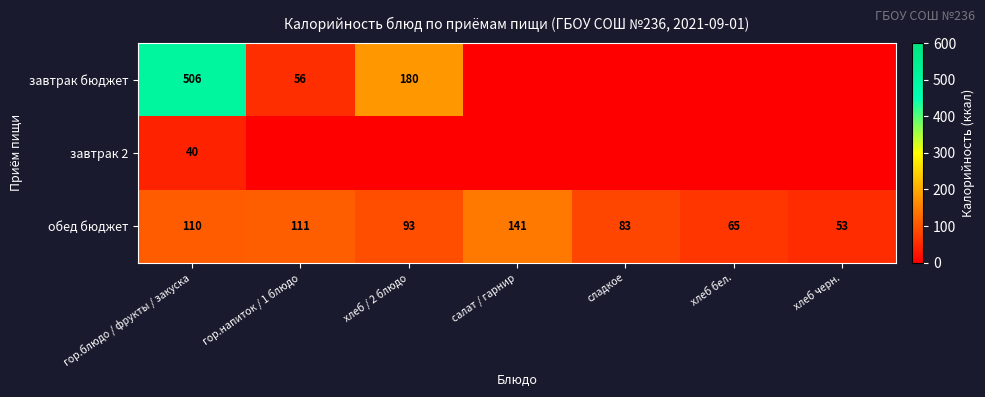

At how many categories does at least one series exceed 500?

1